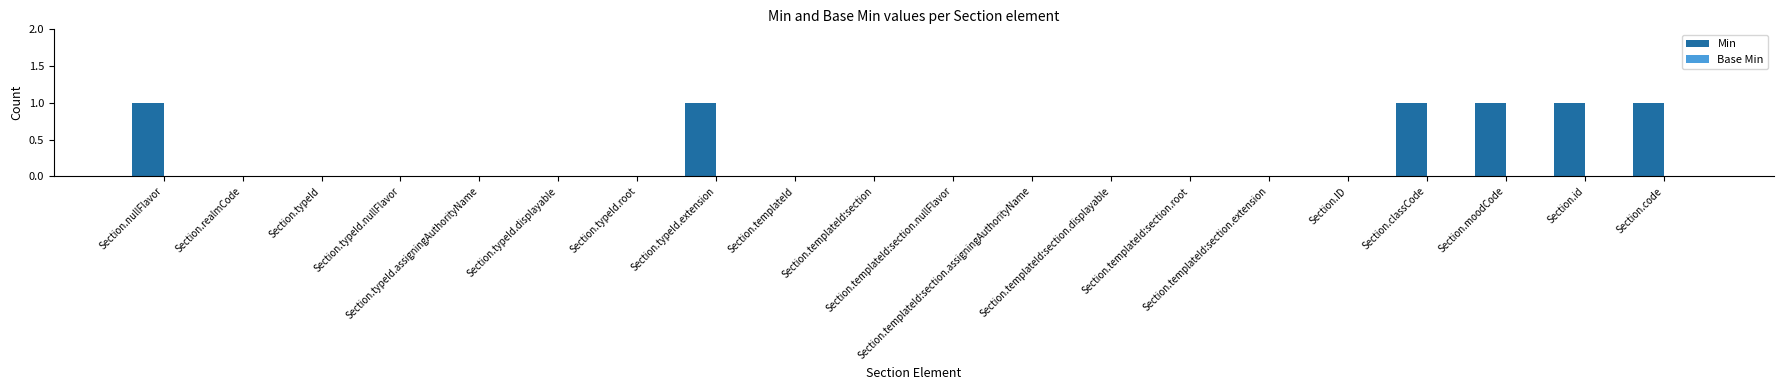

How many data points does each series have?

20